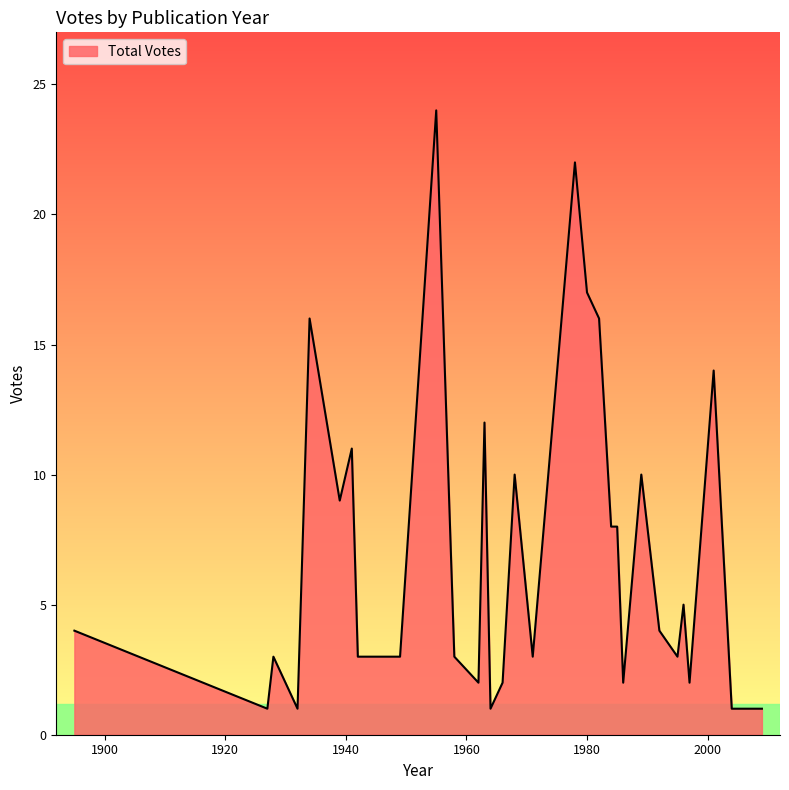

What is the difference between the maximum and minimum values?

23